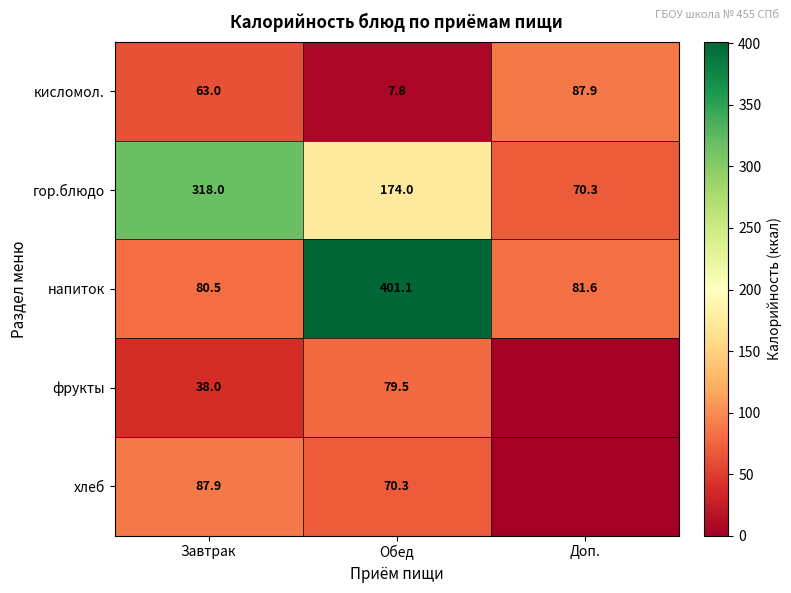

What is the total value across all series at Доп.?

239.8